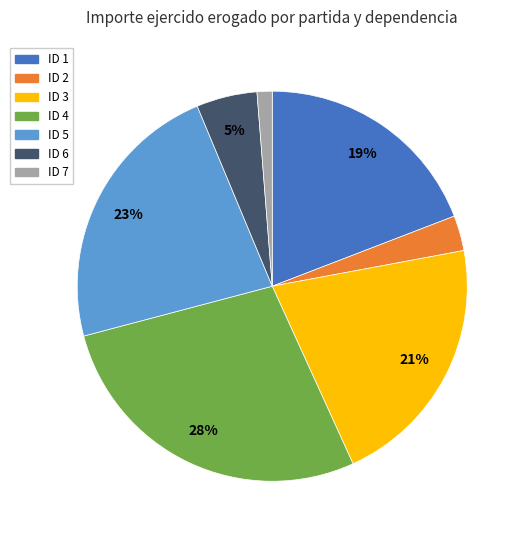

Rank the categories by value from lowest to highest.

ID 7, ID 2, ID 6, ID 1, ID 3, ID 5, ID 4